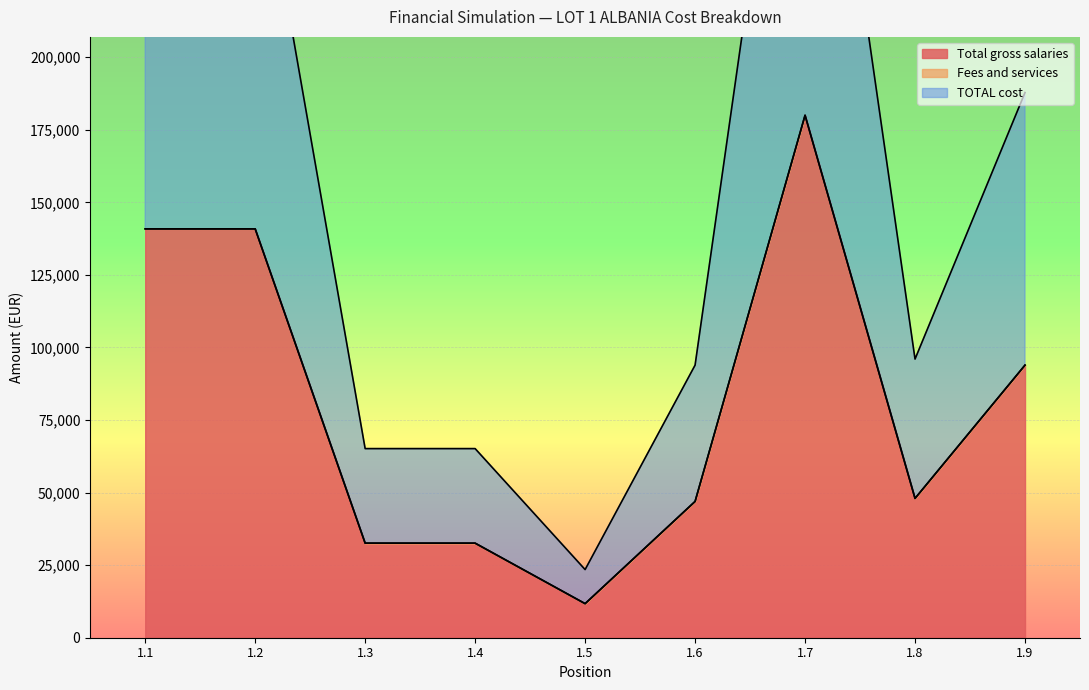

How many interior local valleys does the TOTAL cost series have?

2